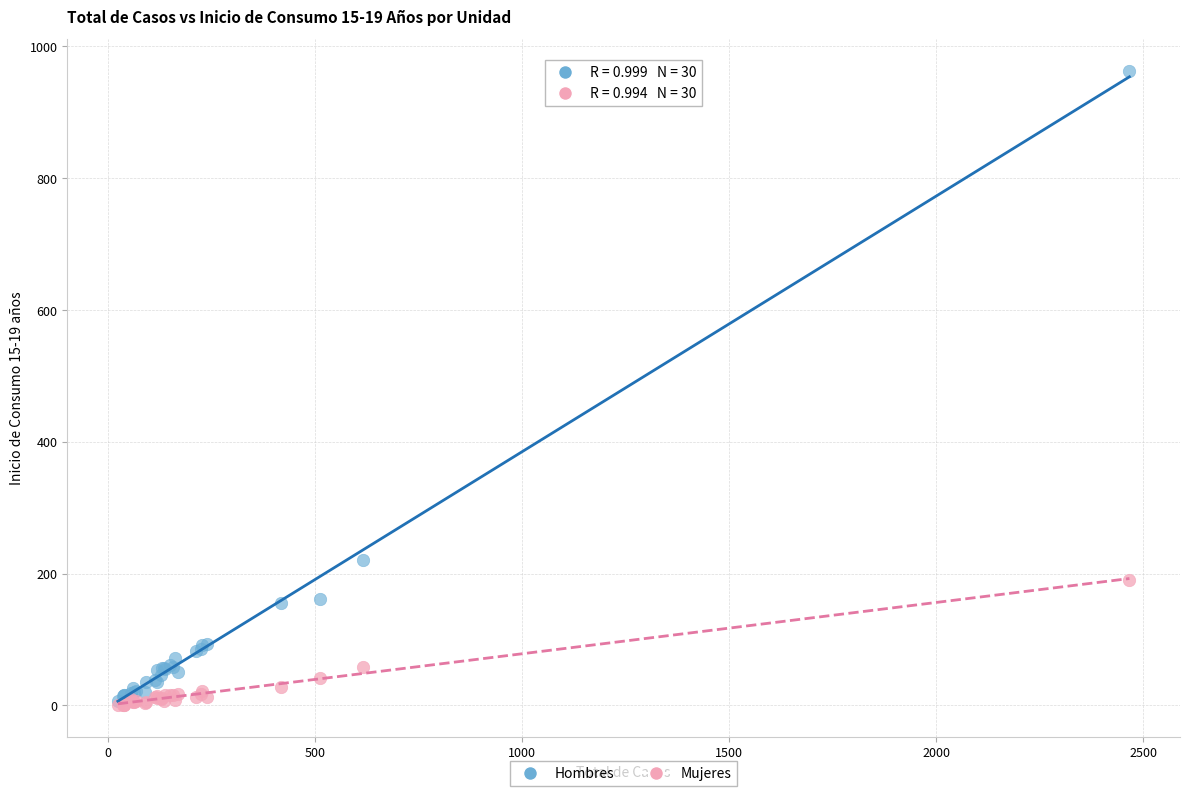

Across all series, what Y value is closest to 481?

220